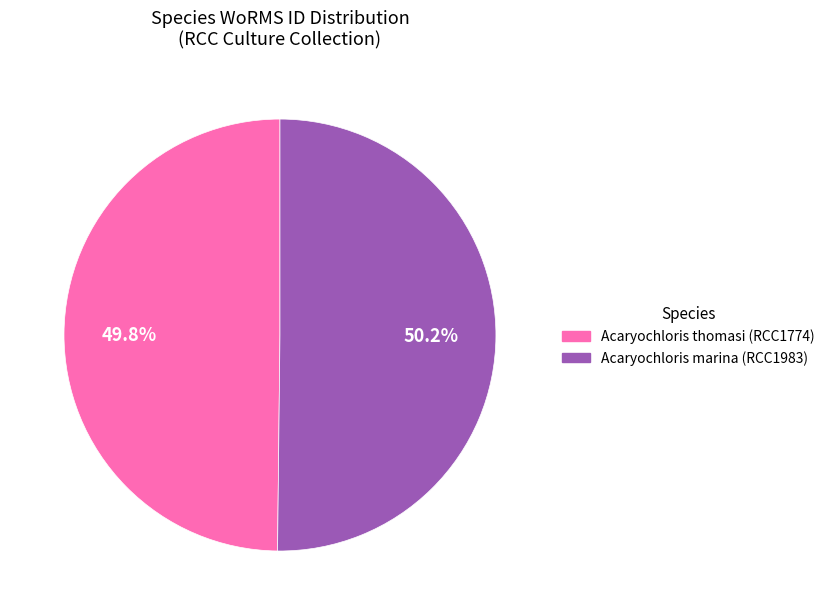

How much of the chart is everything except Acaryochloris thomasi (RCC1774)?

50.2%